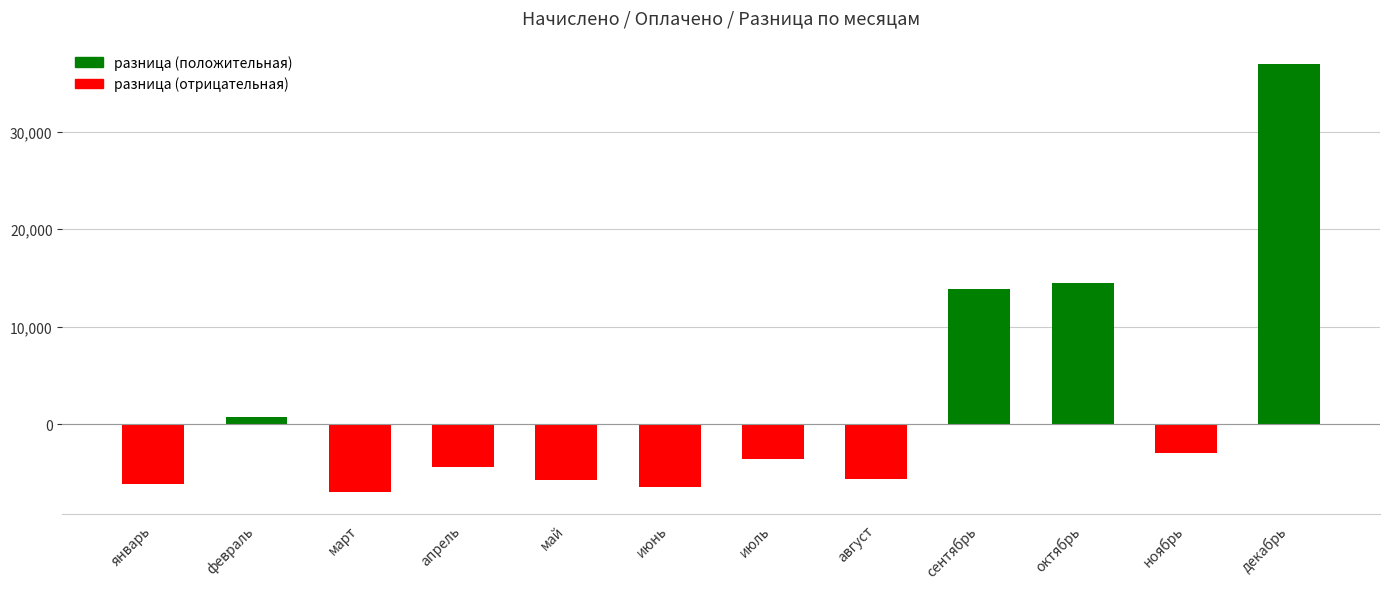

Which category has the highest value across all series?

декабрь